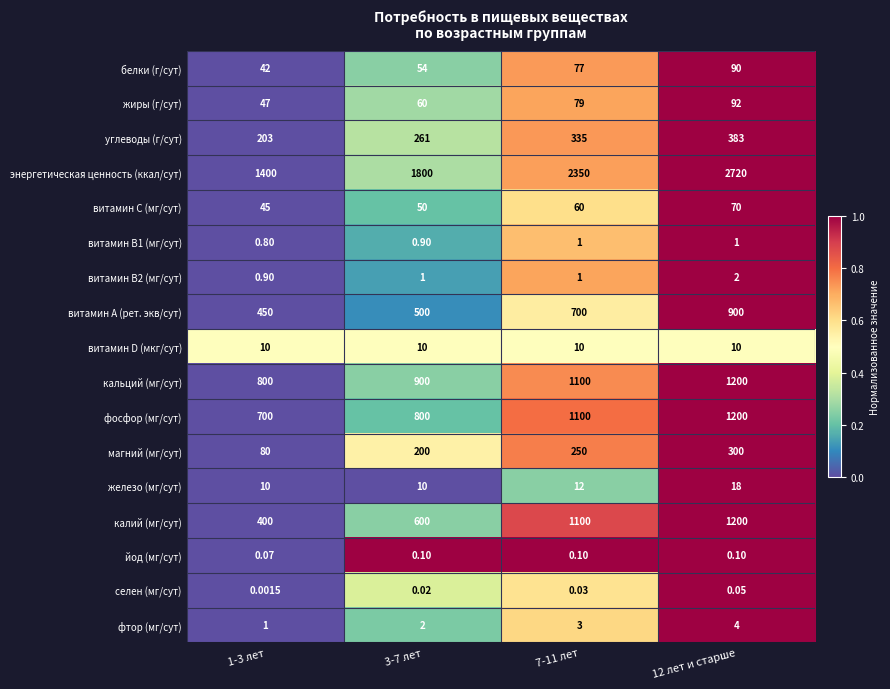

At which category is the sum across all series the highest?

12 лет и старше